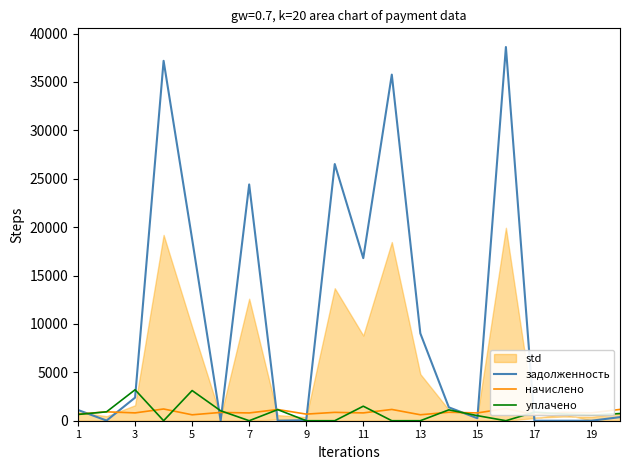

Count the number of categories in the chart.

20